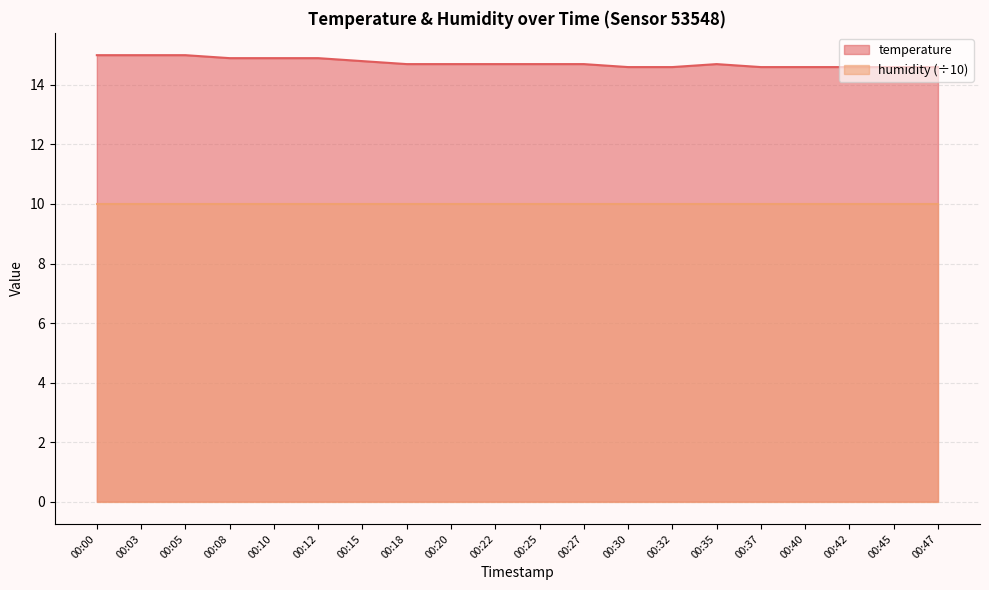

List the labels in order of value, largest first.

00:00, 00:03, 00:05, 00:08, 00:10, 00:12, 00:15, 00:18, 00:20, 00:22, 00:25, 00:27, 00:35, 00:30, 00:32, 00:37, 00:40, 00:42, 00:45, 00:47